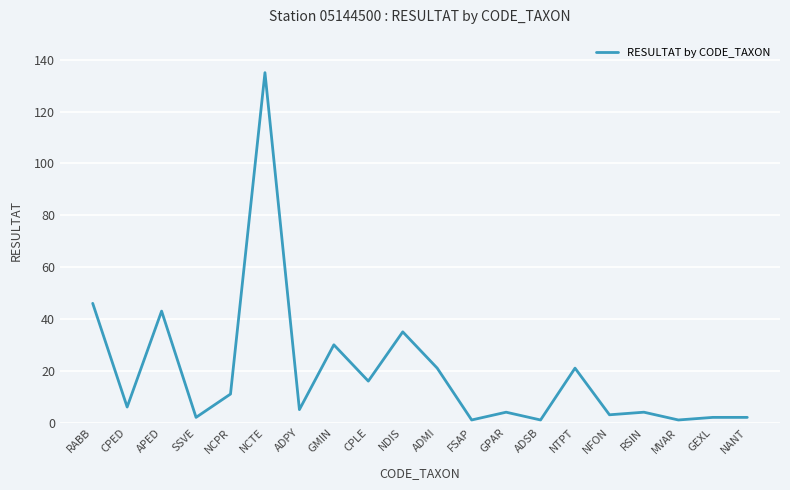

What position from the right is CPLE?

12